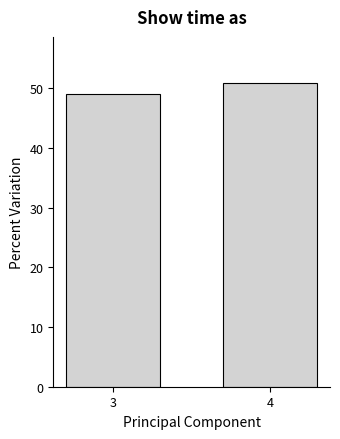

Reading right to left, transcribe all the data shown in this chart.

4=50.9	3=49.1